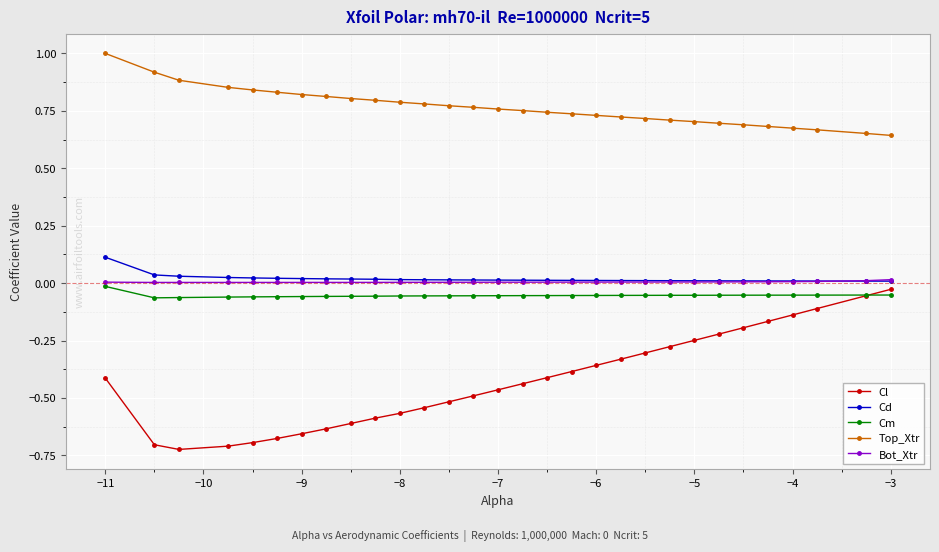

Which series has the largest total across all categories?

Top_Xtr